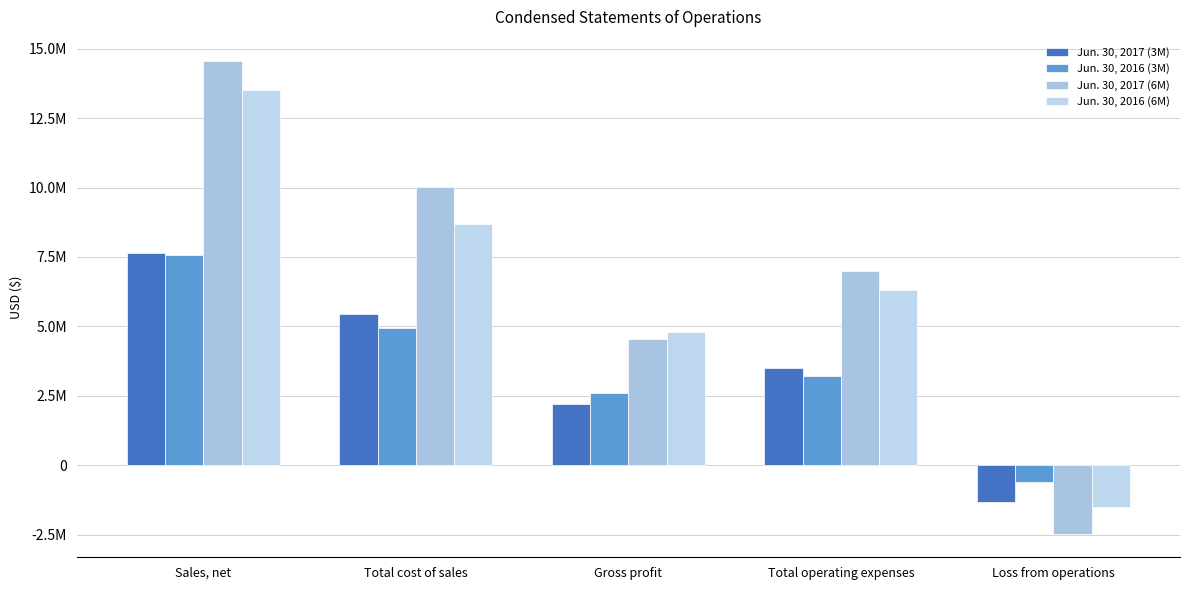

Count the Jun. 30, 2017 (6M) values in the range 4533991 to 10035806.

3